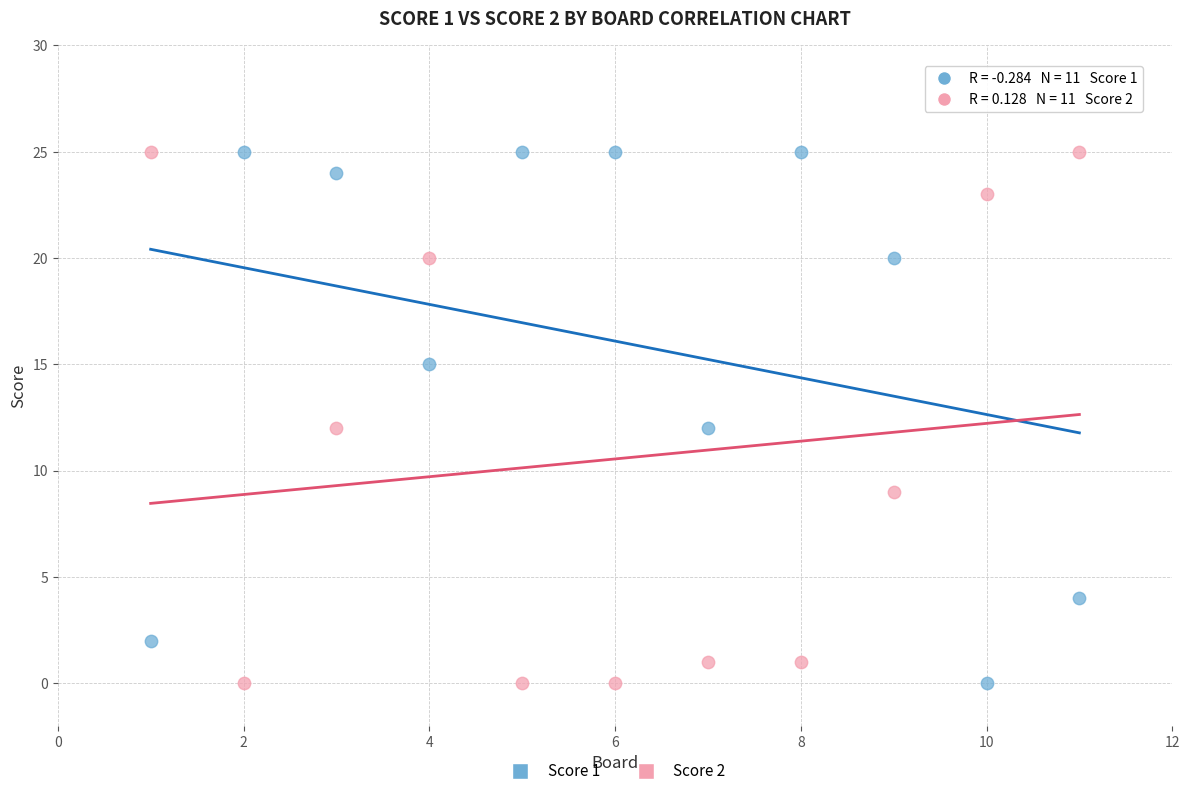

Across all data points, what is the range of X values (max minus min)?

10